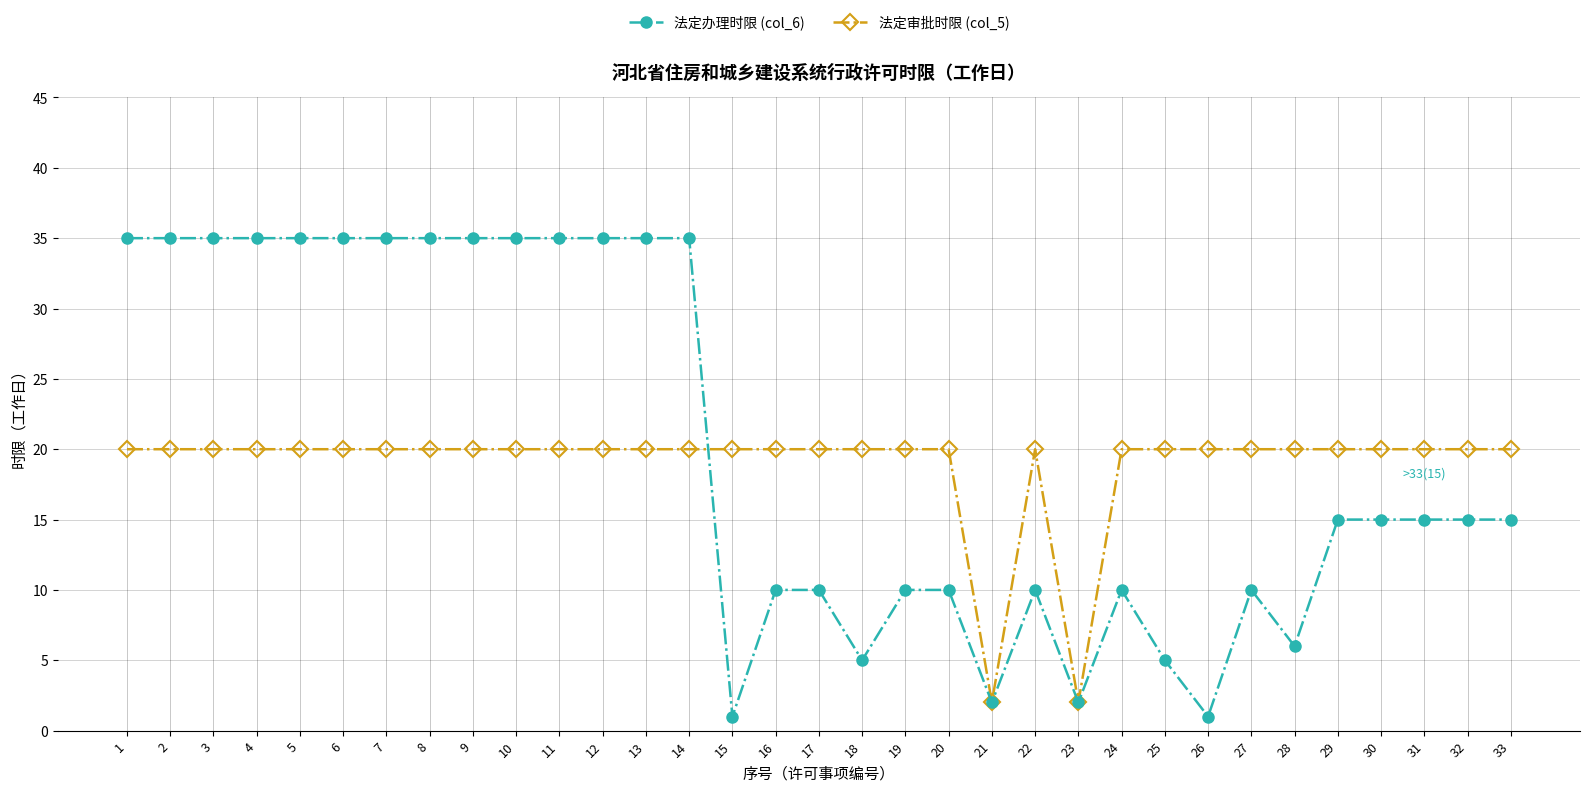

The 法定审批时限 (col_5) series shows 20 at 11. True or false?

True